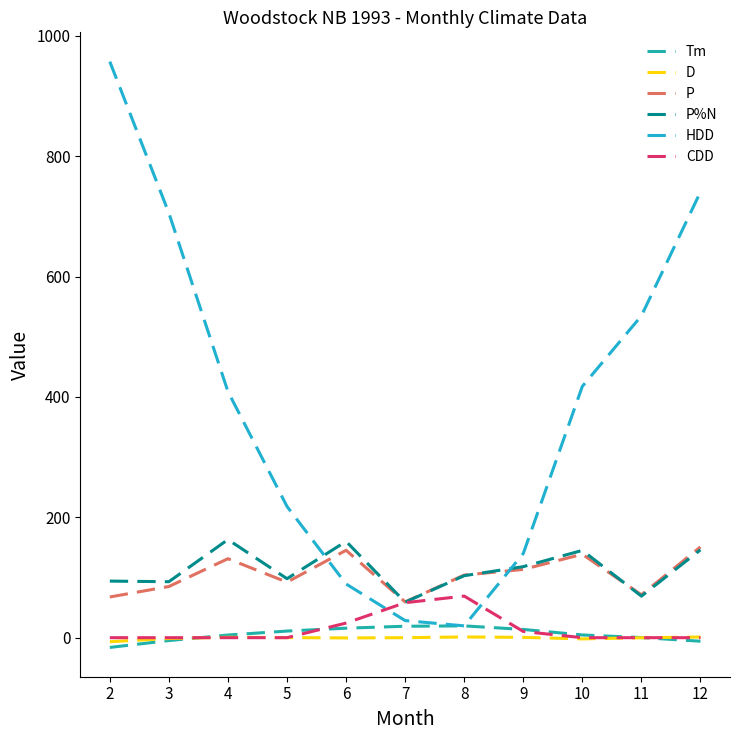

What is the total value across all series at 9?

395.7